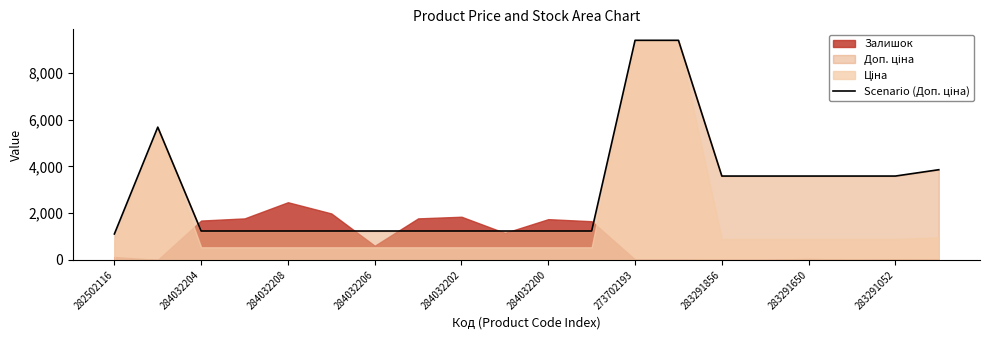

What is the difference between the second highest and second lowest values?

8148.6